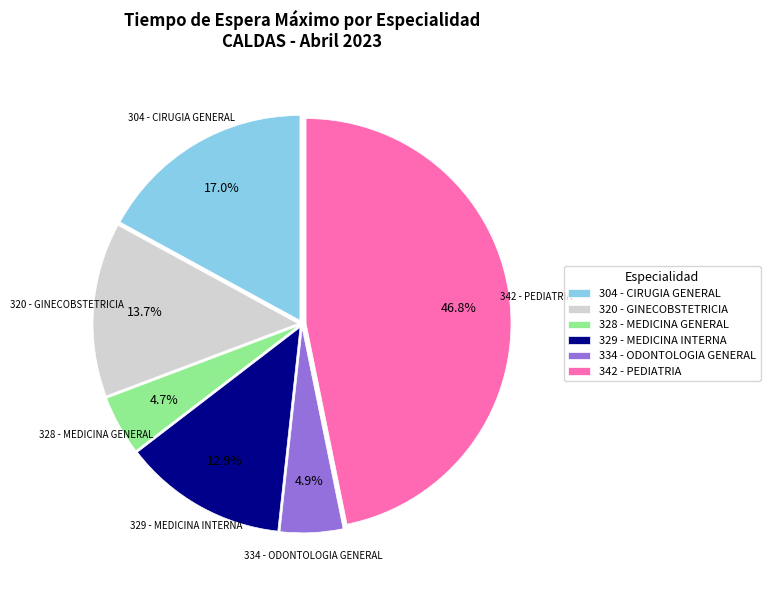

Does 304 - CIRUGIA GENERAL account for over 50% of the chart?

No